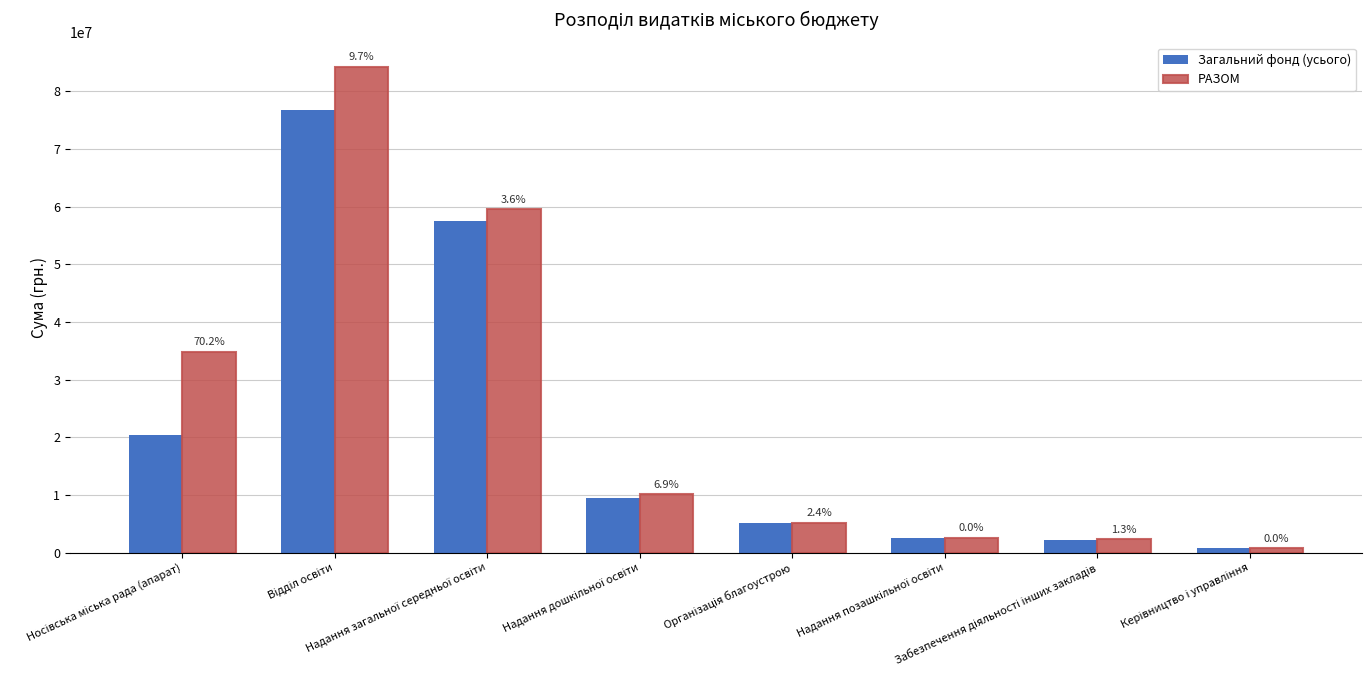

What is the difference between the РАЗОМ values at Надання дошкільної освіти and Надання позашкільної освіти?

7528555